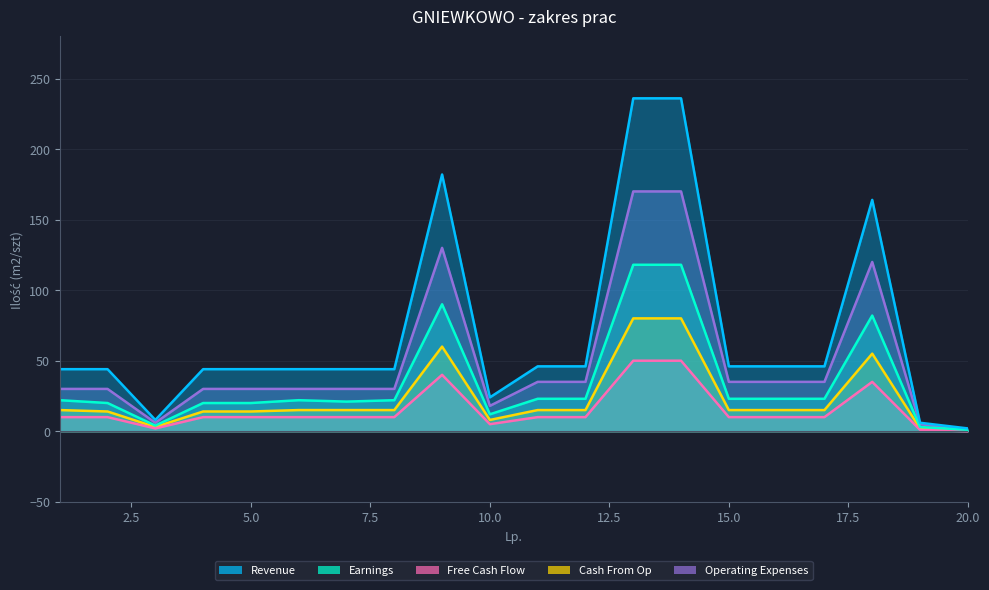

True or false: Free Cash Flow has a value of 16 at 7.

False